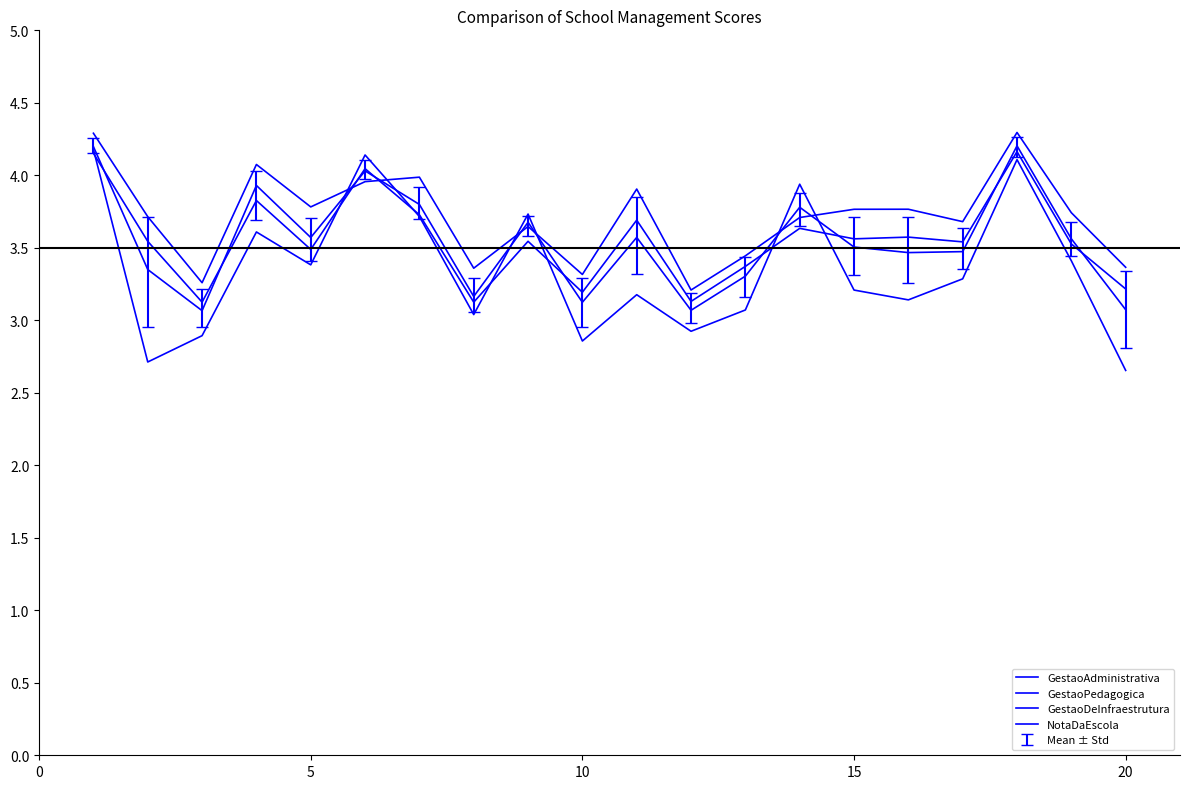

True or false: GestaoPedagogica and GestaoAdministrativa intersect in this chart.

True